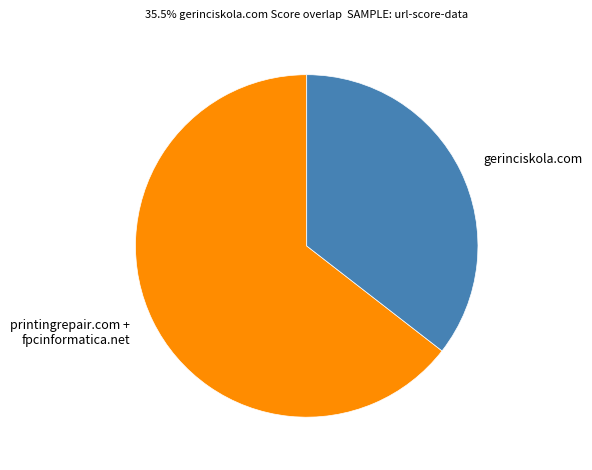

Do gerinciskola.com and printingrepair.com + fpcinformatica.net together represent more than half of the pie?

Yes